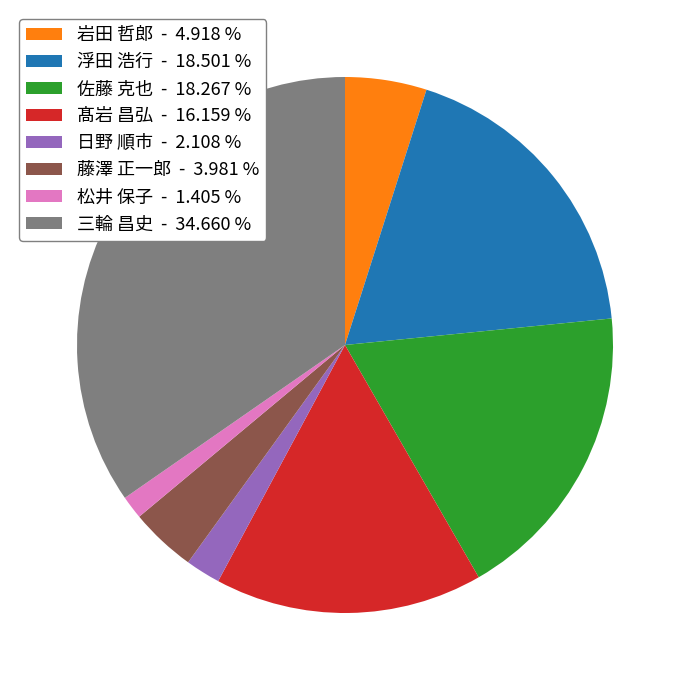

Which has a higher value, 三輪 昌史 - 34.660 % or 佐藤 克也 - 18.267 %?

三輪 昌史 - 34.660 %